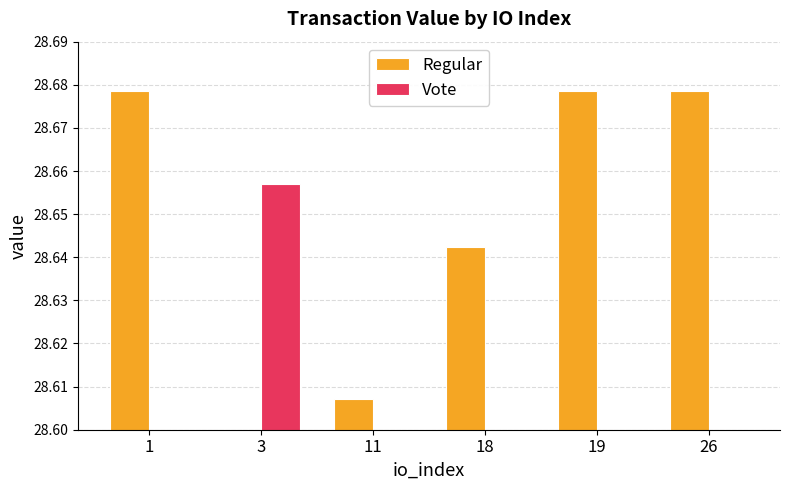

What is the total value across all series at 19?

28.7